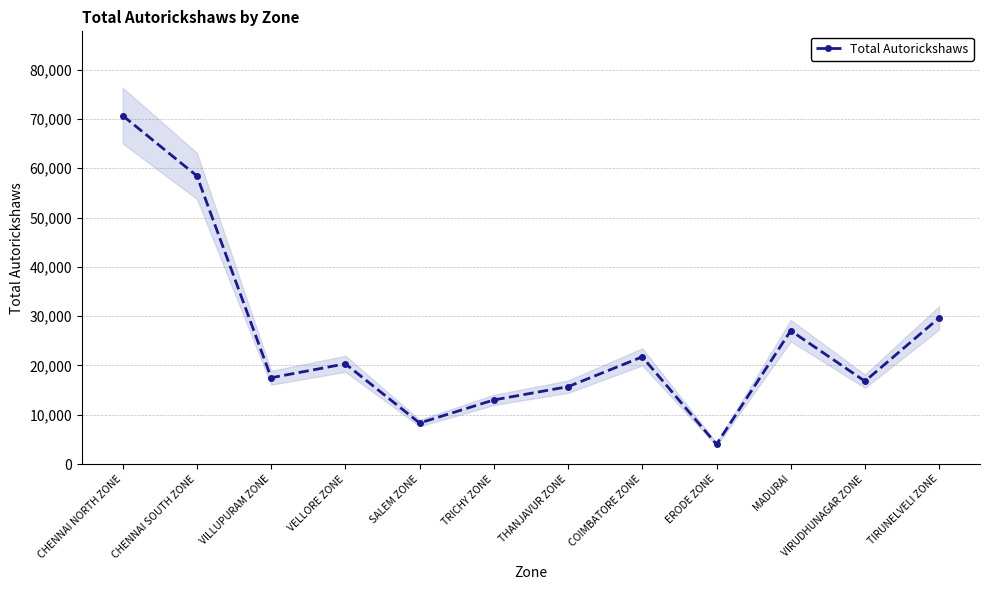

Between SALEM ZONE and TRICHY ZONE, which is larger?

TRICHY ZONE